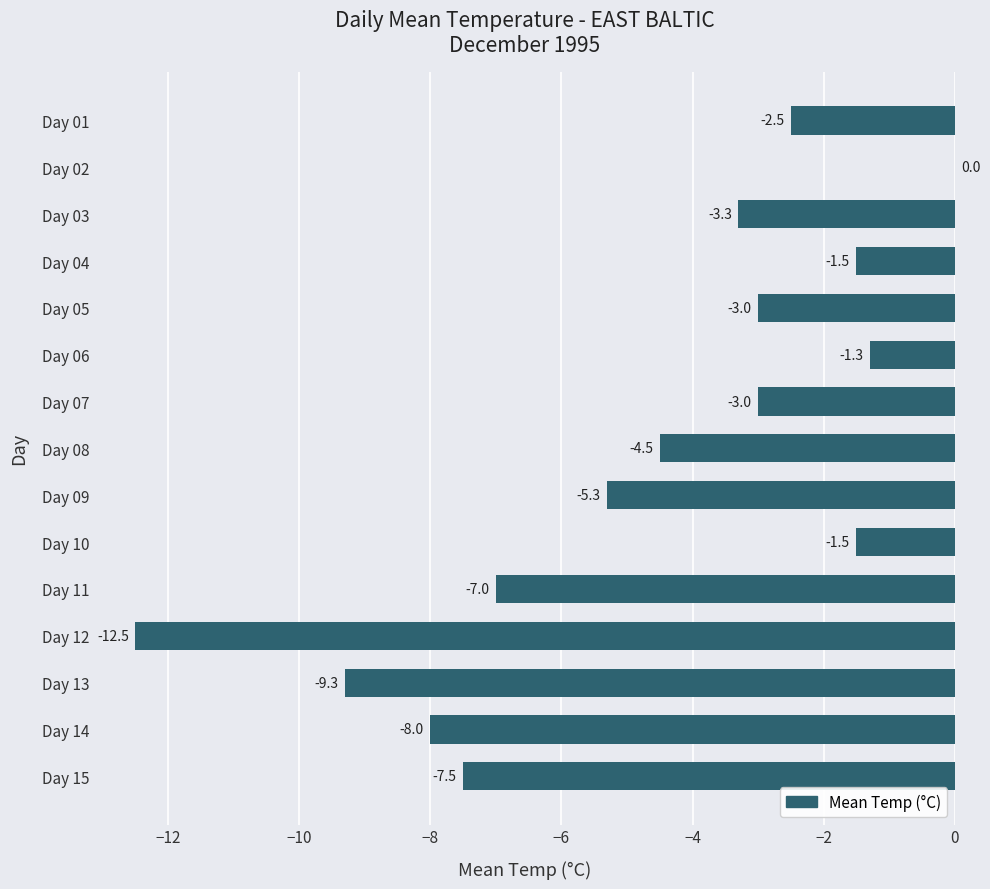

The value at Day 10 is -1.5. True or false?

True